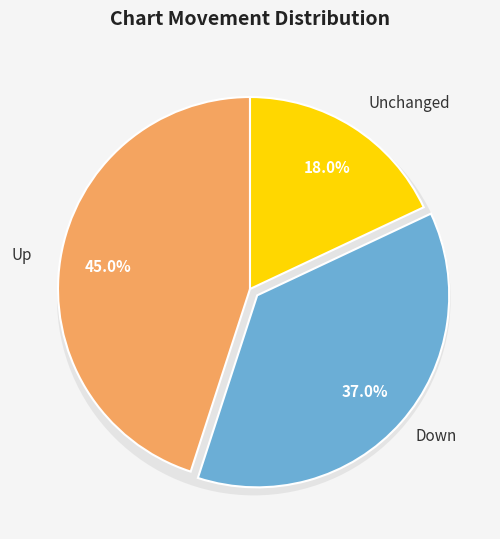

Count the number of slices in the pie.

3